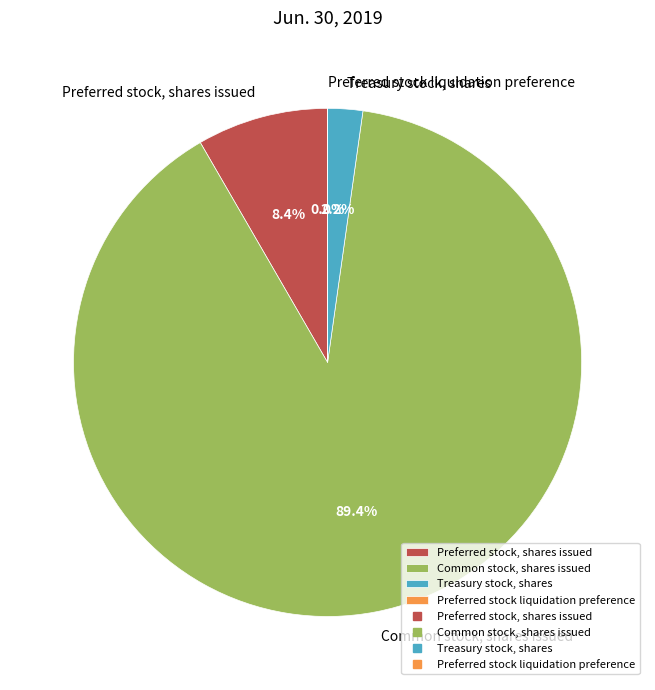

Does any single category account for the majority?

Yes